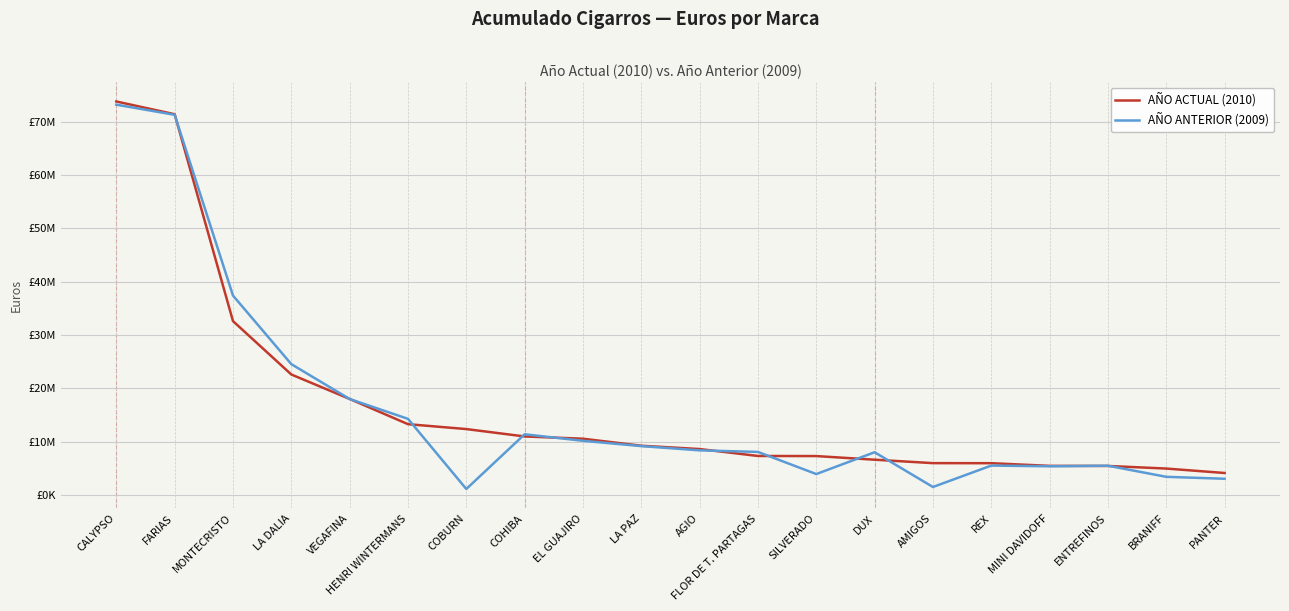

Read the AÑO ANTERIOR (2009) value at CALYPSO, to the nearest 50.

73163900